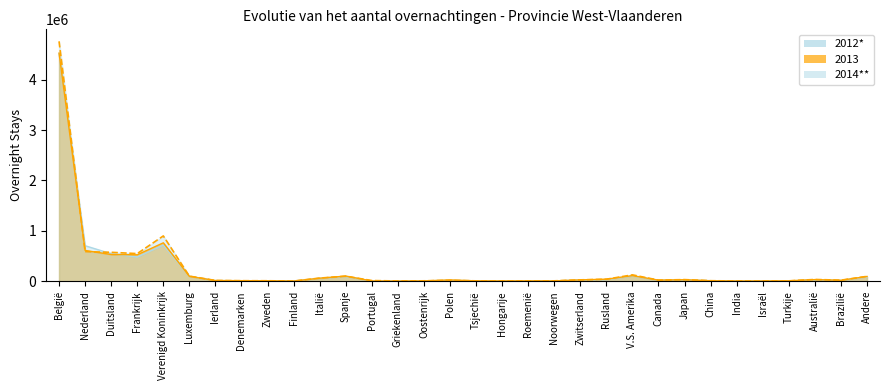

Reading right to left, extract all data points from this chart.

2012*: Andere=88290	Brazilië=19368	Australië=30252	Turkije=6071	Israël=4261	India=6178	China=11779	Japan=28908	Canada=21806	V.S. Amerika=104219	Rusland=34144	Zwitserland=27120	Noorwegen=6608	Roemenië=6925	Hongarije=5058	Tsjechië=9468	Polen=19838	Oostenrijk=8316	Griekenland=4089	Portugal=5032	Spanje=98055	Italië=60187	Finland=4824	Zweden=10440	Denemarken=10343	Ierland=14294	Luxemburg=100911	Verenigd Koninkrijk=718122	Frankrijk=480484	Duitsland=546193	Nederland=705570	België=4521108
2013: Andere=96153	Brazilië=19220	Australië=33054	Turkije=9656	Israël=5522	India=5479	China=10558	Japan=30467	Canada=22602	V.S. Amerika=111496	Rusland=41844	Zwitserland=27653	Noorwegen=7482	Roemenië=7765	Hongarije=6488	Tsjechië=8792	Polen=26218	Oostenrijk=8049	Griekenland=3837	Portugal=6225	Spanje=103468	Italië=60860	Finland=4542	Zweden=9830	Denemarken=12250	Ierland=14411	Luxemburg=98646	Verenigd Koninkrijk=763158	Frankrijk=525285	Duitsland=531375	Nederland=611149	België=4527337
2014**: Andere=97814	Brazilië=21914	Australië=36013	Turkije=8476	Israël=4896	India=5324	China=11343	Japan=33004	Canada=23089	V.S. Amerika=127305	Rusland=40843	Zwitserland=28140	Noorwegen=8685	Roemenië=8356	Hongarije=5223	Tsjechië=8385	Polen=18961	Oostenrijk=9216	Griekenland=5952	Portugal=14615	Spanje=101235	Italië=63259	Finland=3960	Zweden=10518	Denemarken=11088	Ierland=16338	Luxemburg=102281	Verenigd Koninkrijk=899892	Frankrijk=549194	Duitsland=574915	Nederland=587792	België=4761149